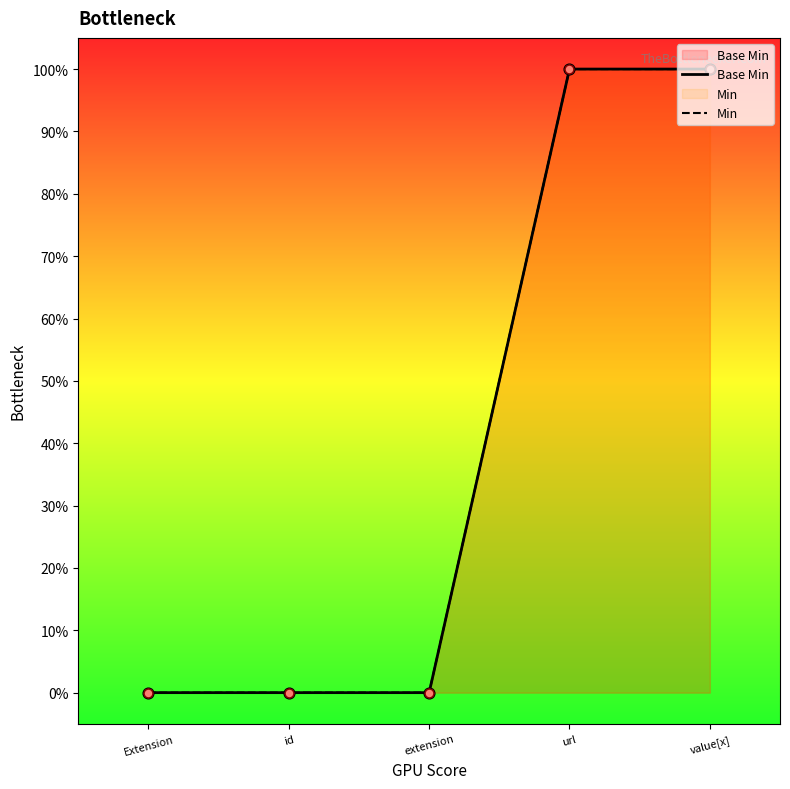

Which has a higher value, id or Extension?

id